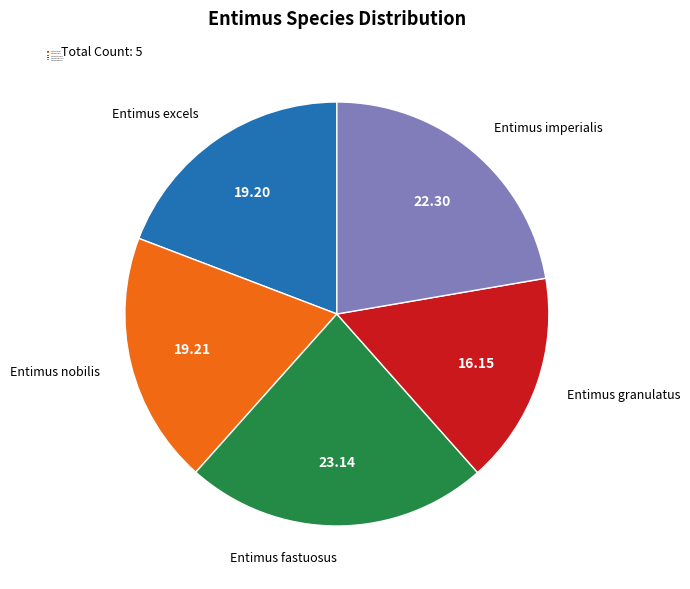

Combined, do Entimus fastuosus and Entimus imperialis account for over 50%?

No